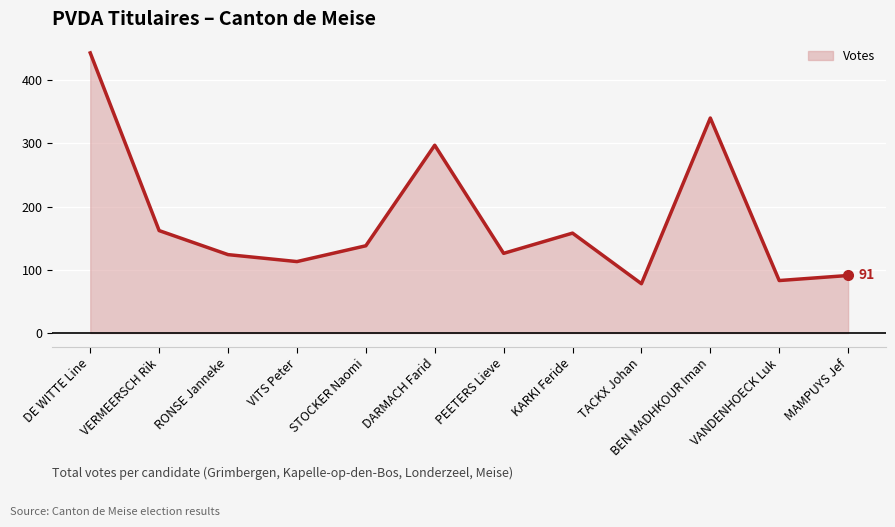

What is the minimum value shown in the chart?

78